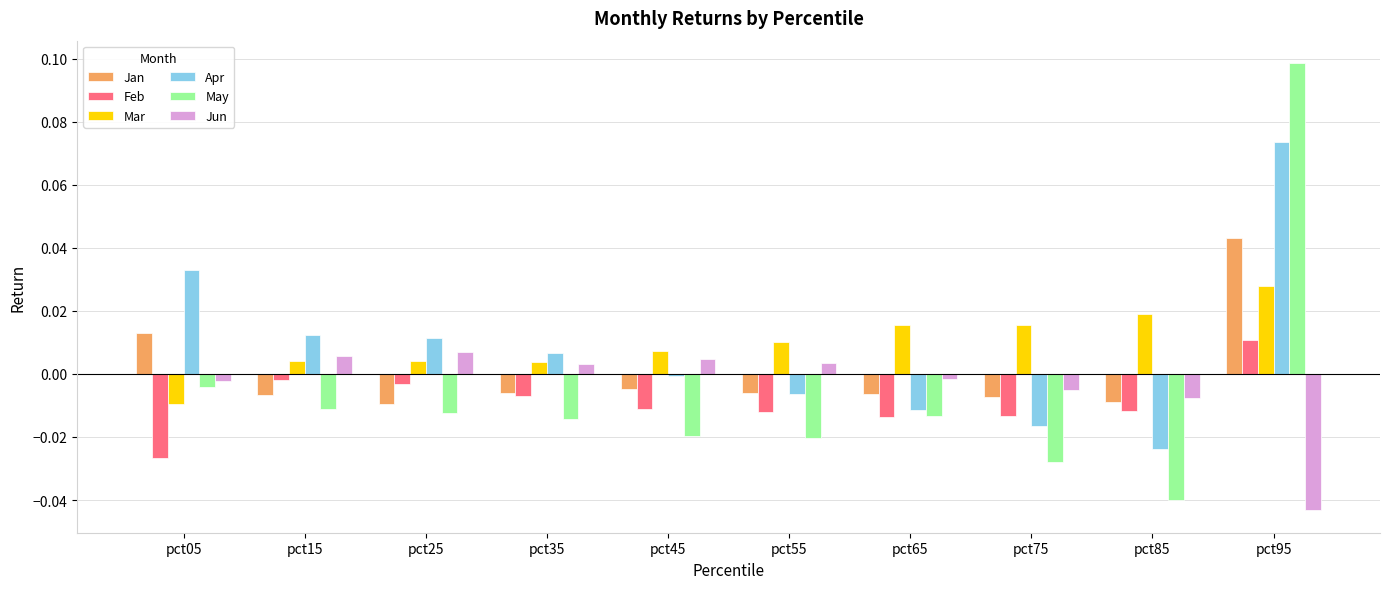

Is it true that Jan equals -0.0 at pct35?

True